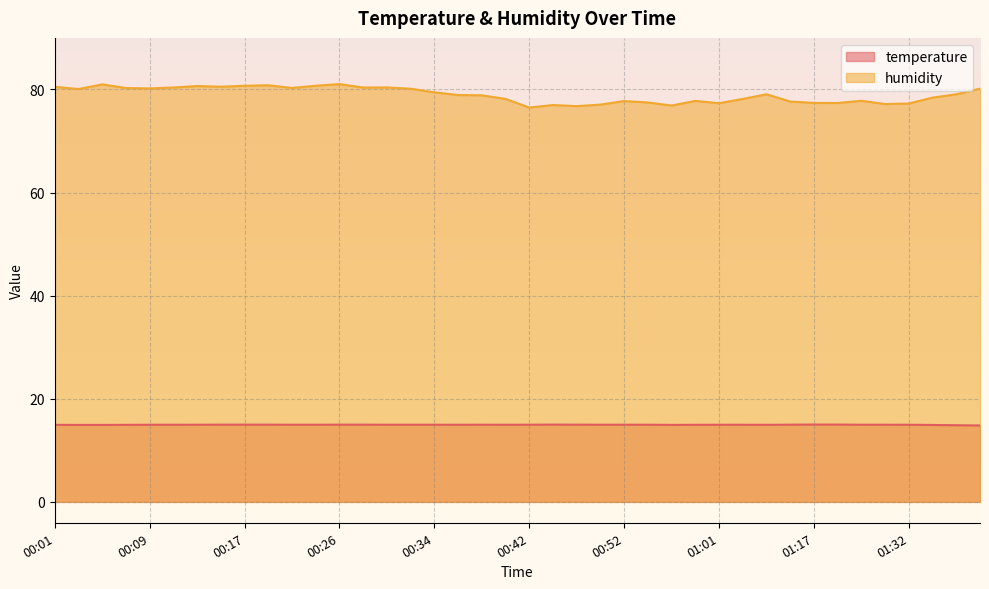

The temperature series shows 3.9 at 00:19. True or false?

False